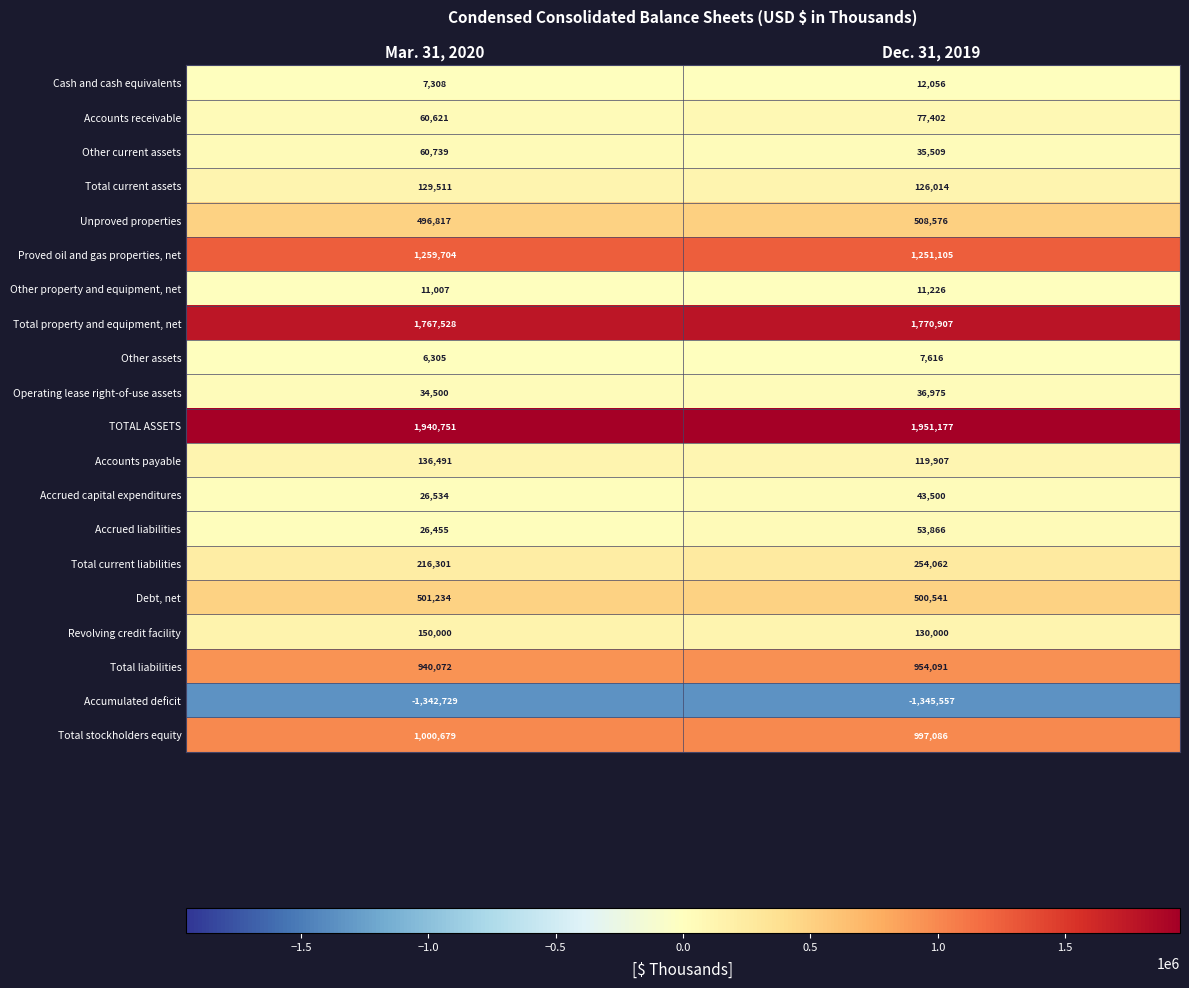

What is the minimum value shown in the chart?

-1345557